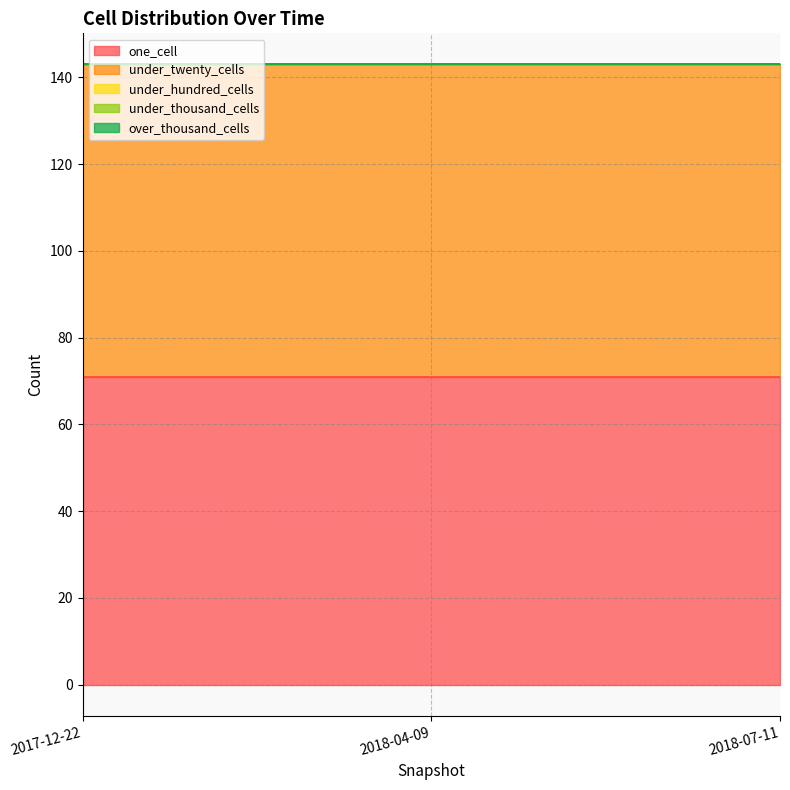

Rank the series by their maximum value, from lowest to highest.

under_hundred_cells, under_thousand_cells, over_thousand_cells, one_cell, under_twenty_cells